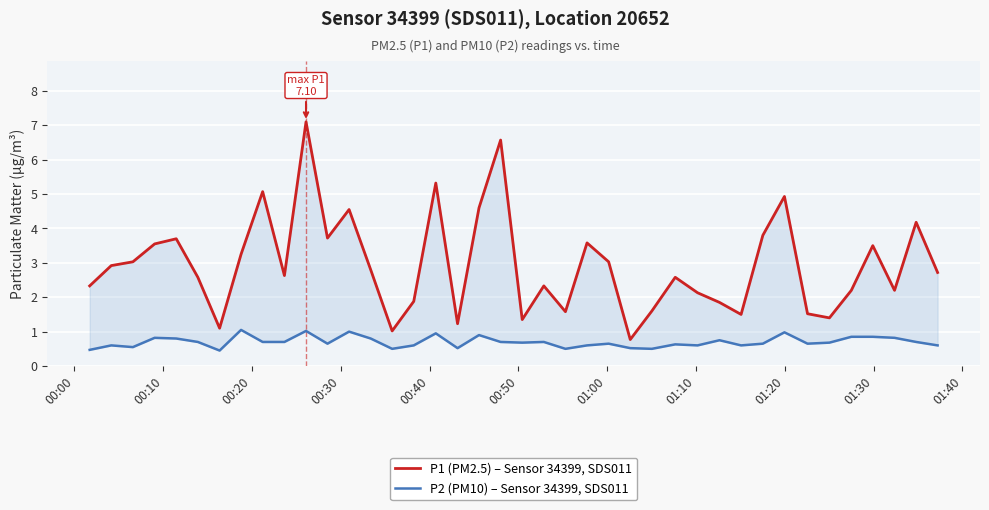

Rank the series by their maximum value, from highest to lowest.

P1 (PM2.5) – Sensor 34399, SDS011, P2 (PM10) – Sensor 34399, SDS011